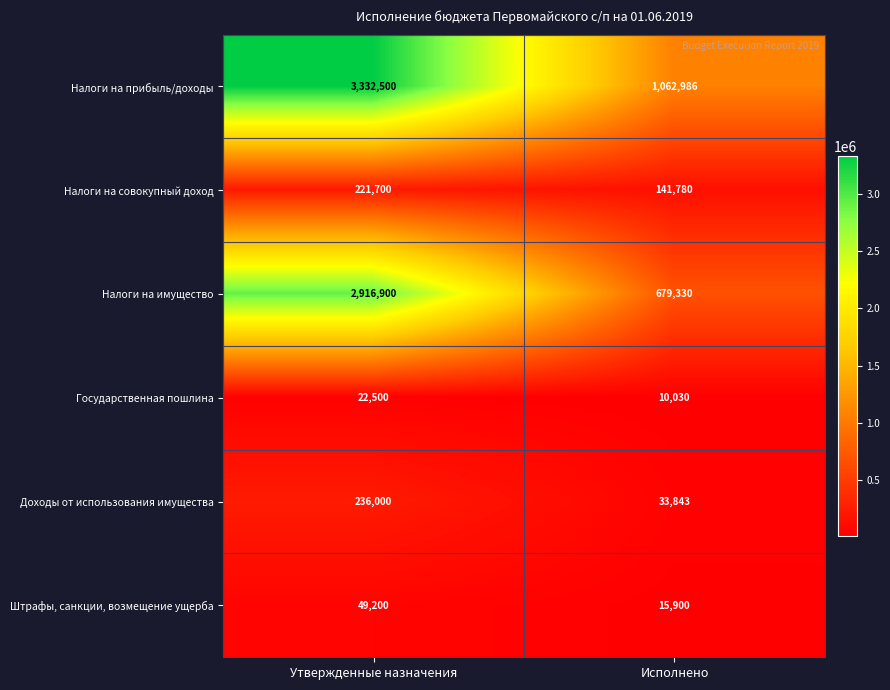

What is the difference between the maximum and minimum values in the Доходы от использования имущества series?

202157